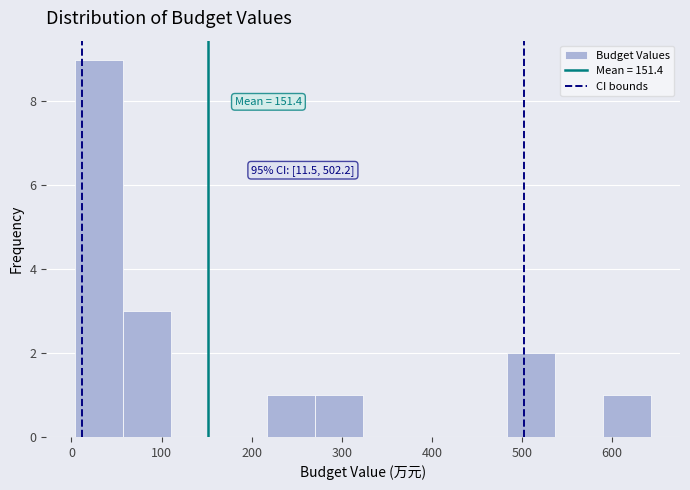

Over which range of the x-axis is the bar tallest?

0 to 60